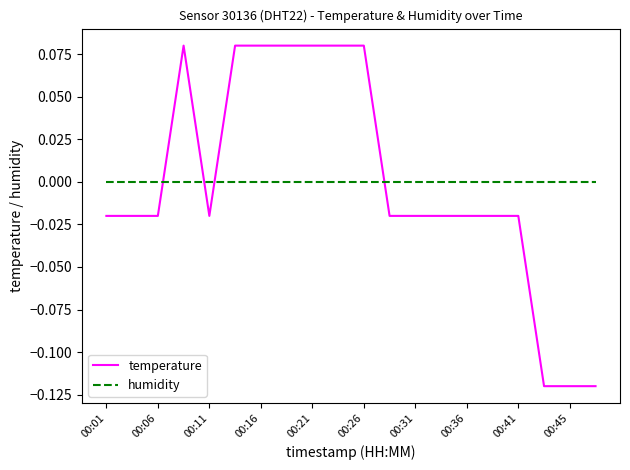

List the series in order of their peak value, highest first.

temperature, humidity